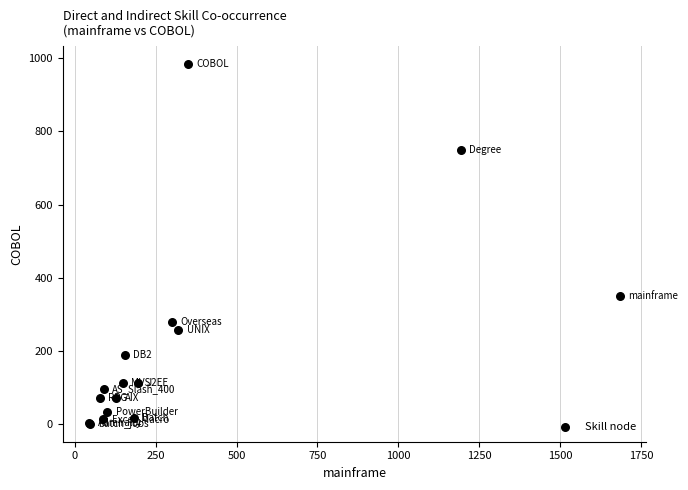

What Y value in the scatter plot is closest to 492?

350